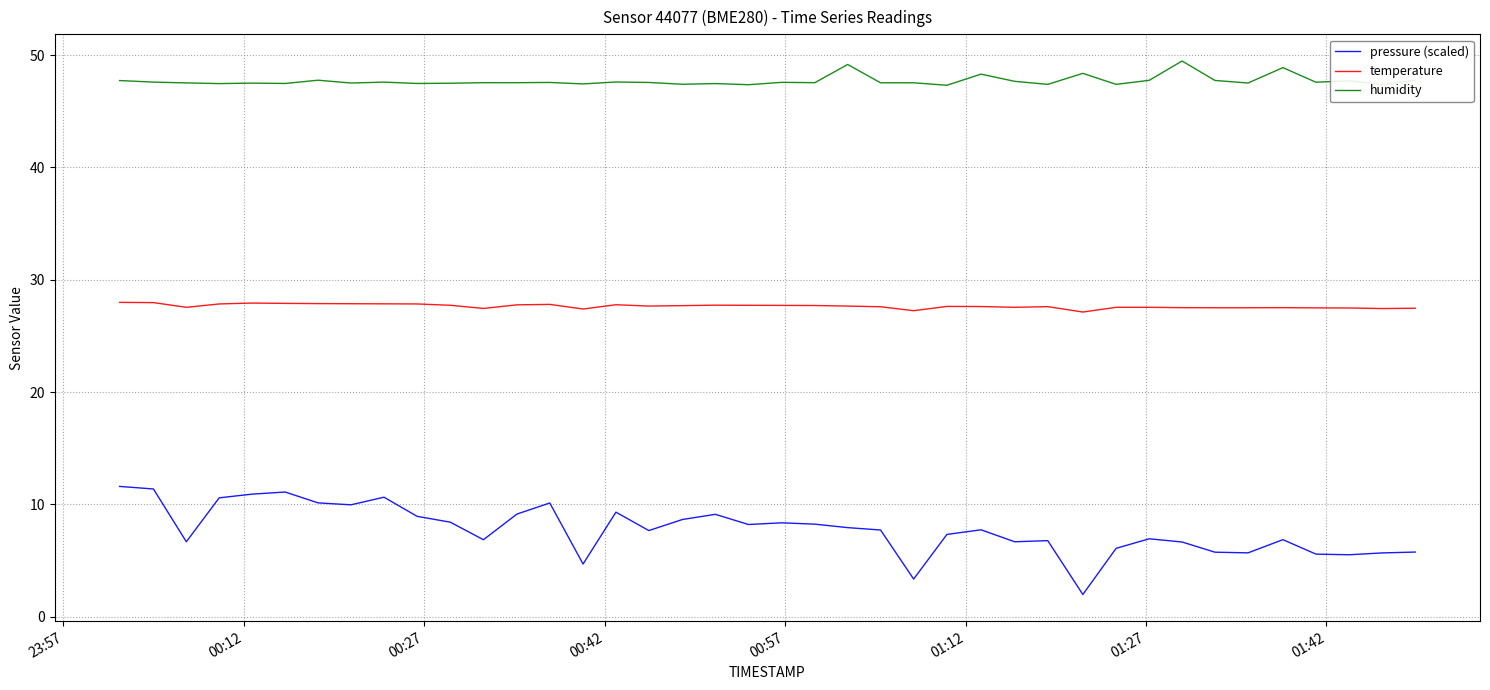

Which series has the widest spread of values?

pressure (scaled)